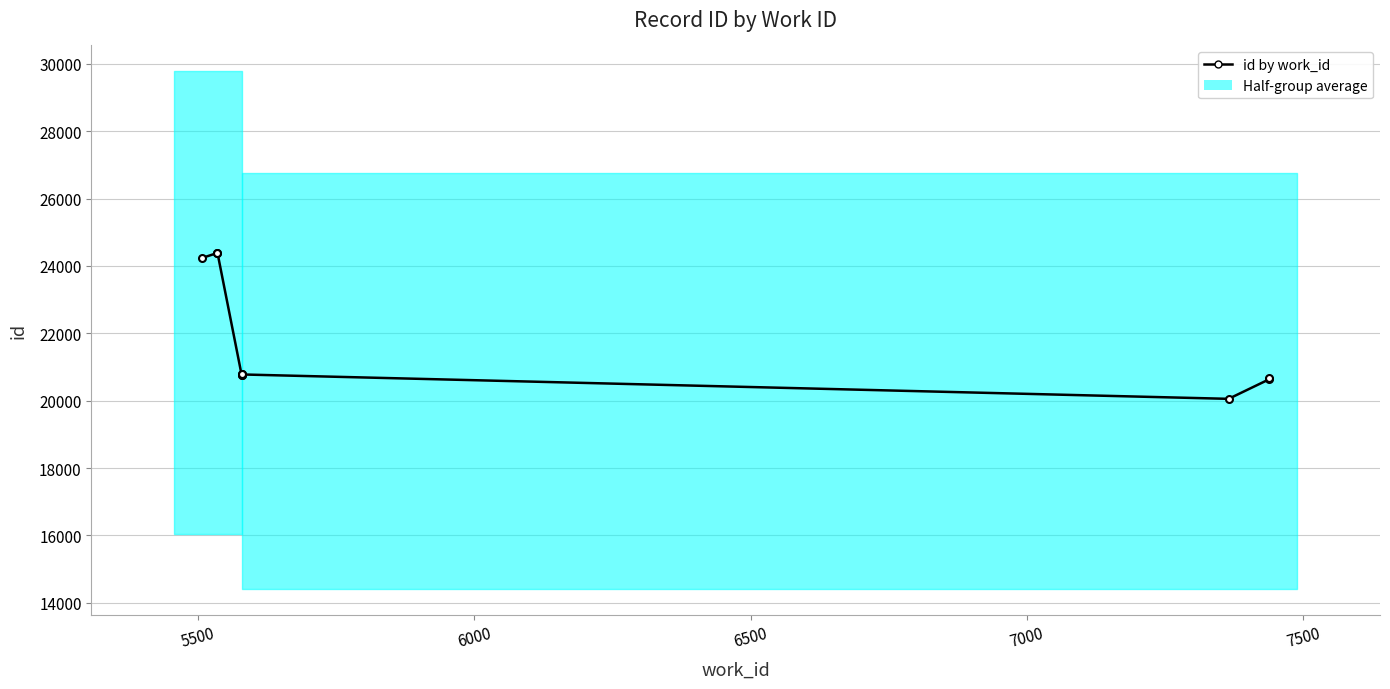

What value does the data have at 7500, to the nearest 50?

20800